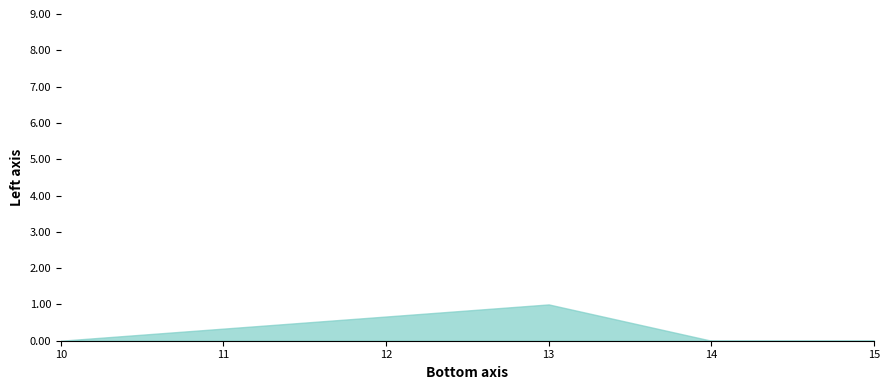

True or false: the data shows 1 at 13.

True